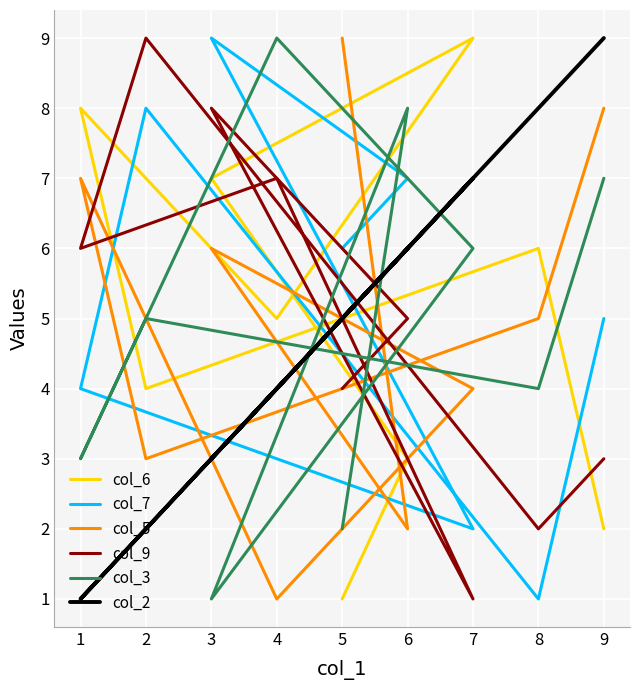

True or false: col_3 and col_2 cross at least once.

True